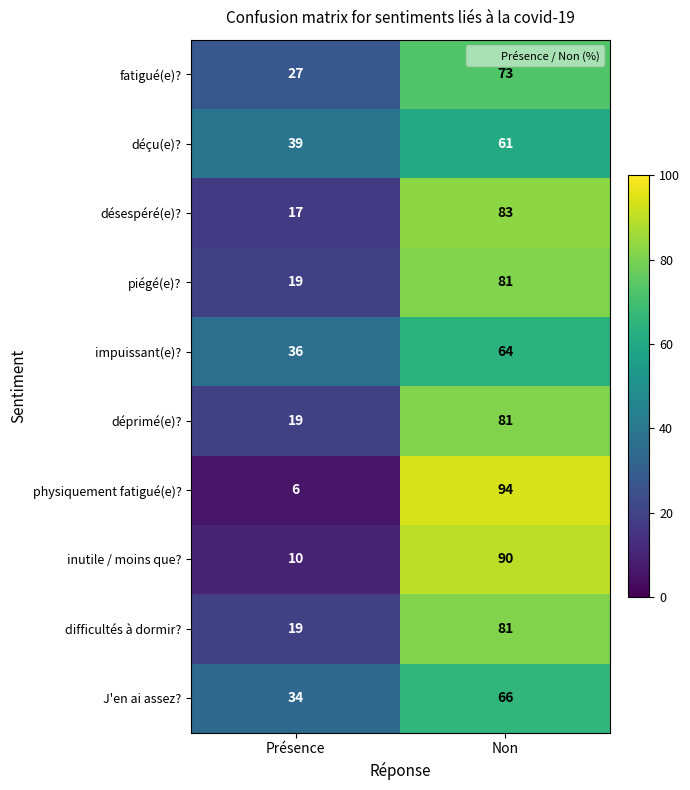

What is the lowest value of the déprimé(e)? series?

19